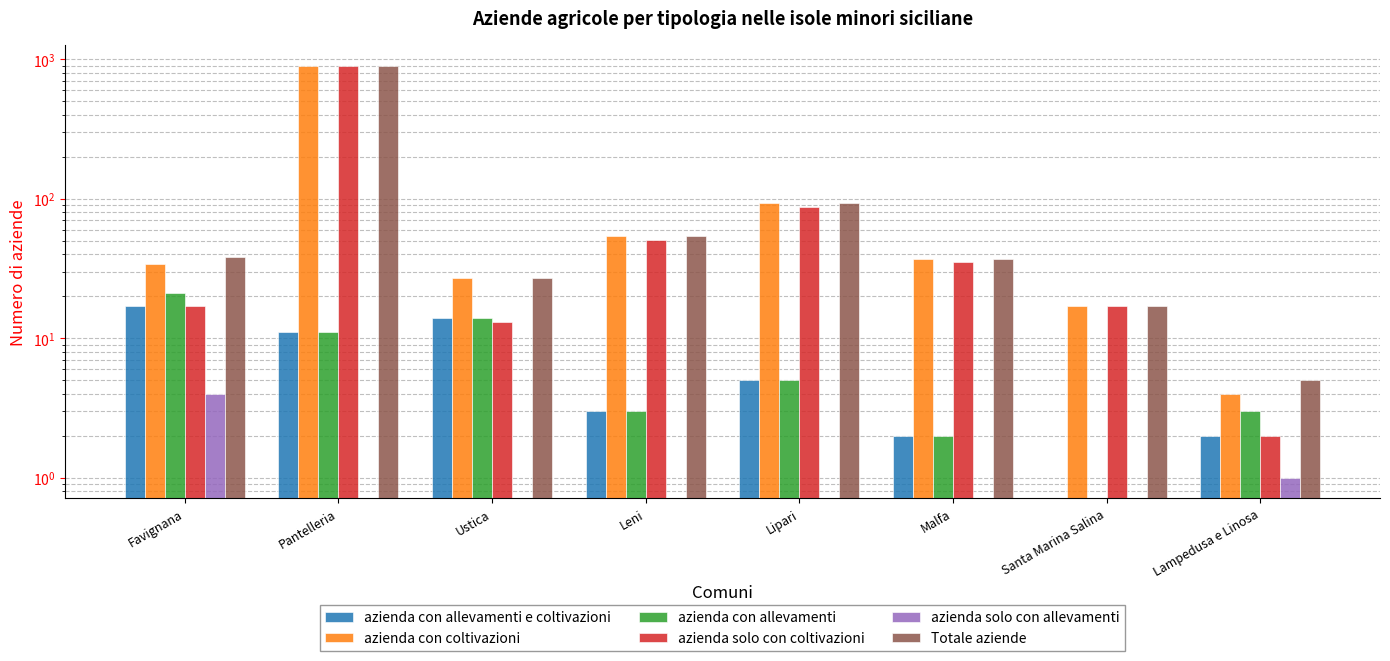

The azienda solo con coltivazioni series shows 17 at Santa Marina Salina. True or false?

True